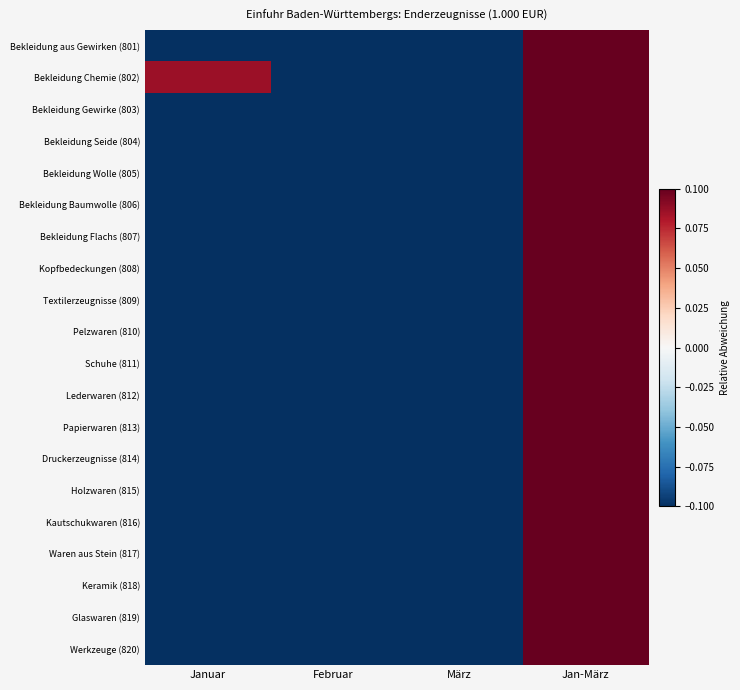

At which category is the sum across all series the highest?

Jan-März